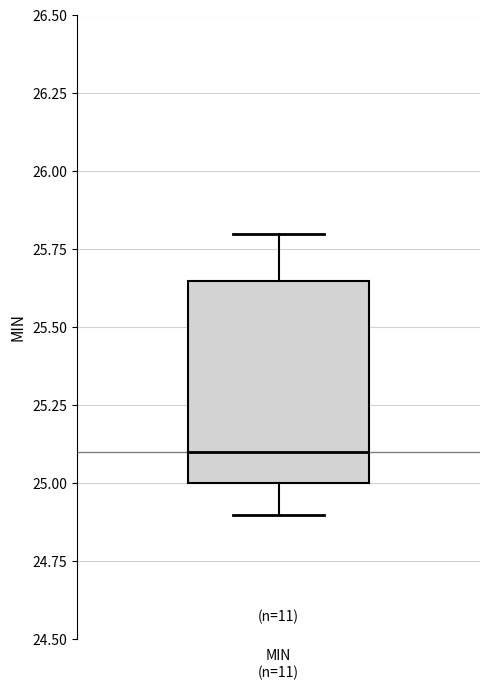

Read this box plot against the y-axis: the position of the median line, the range covered by the box, and the ends of both whiskers. The values are not printed on the chart, so give them approximately, as read against the axis.

median 25.10, box 25.00 to 25.65, whiskers 24.90 to 25.80